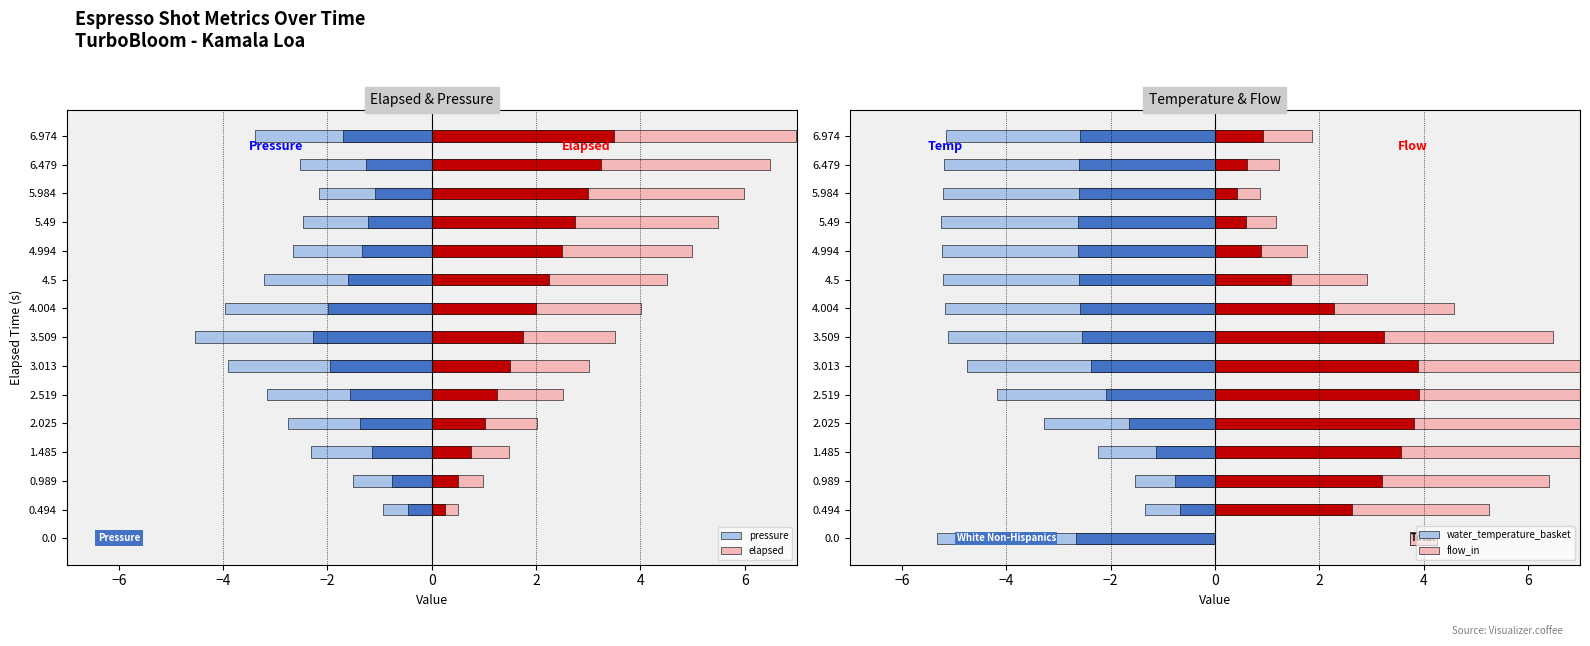

What are all the series names shown in the legend?

pressure, elapsed, water_temperature_basket, flow_in